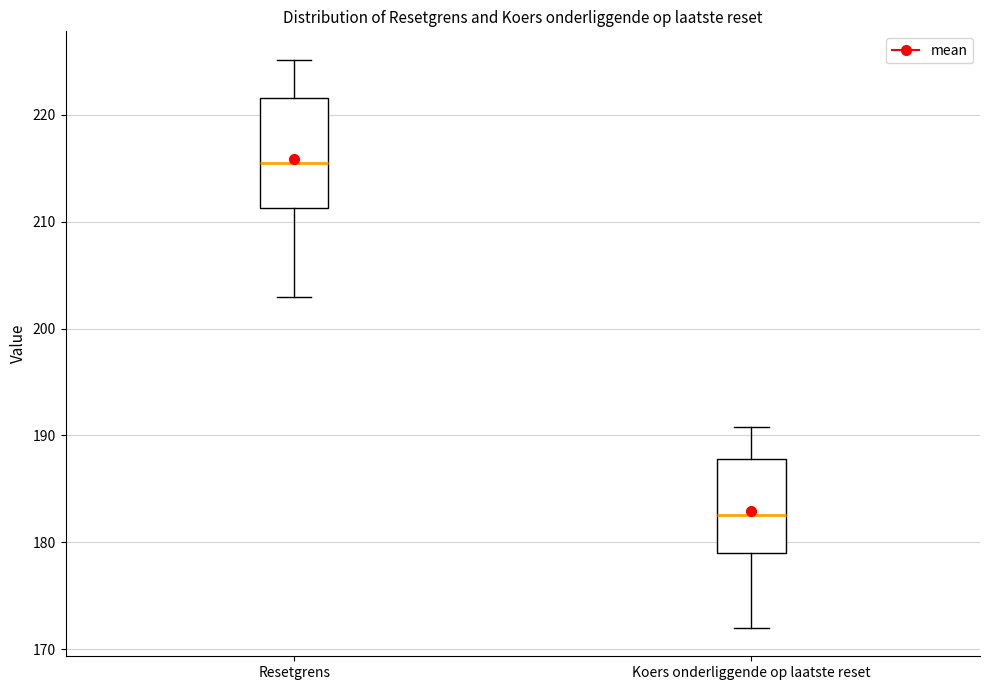

Which box is the tallest, from its lower edge to its upper edge?

Resetgrens